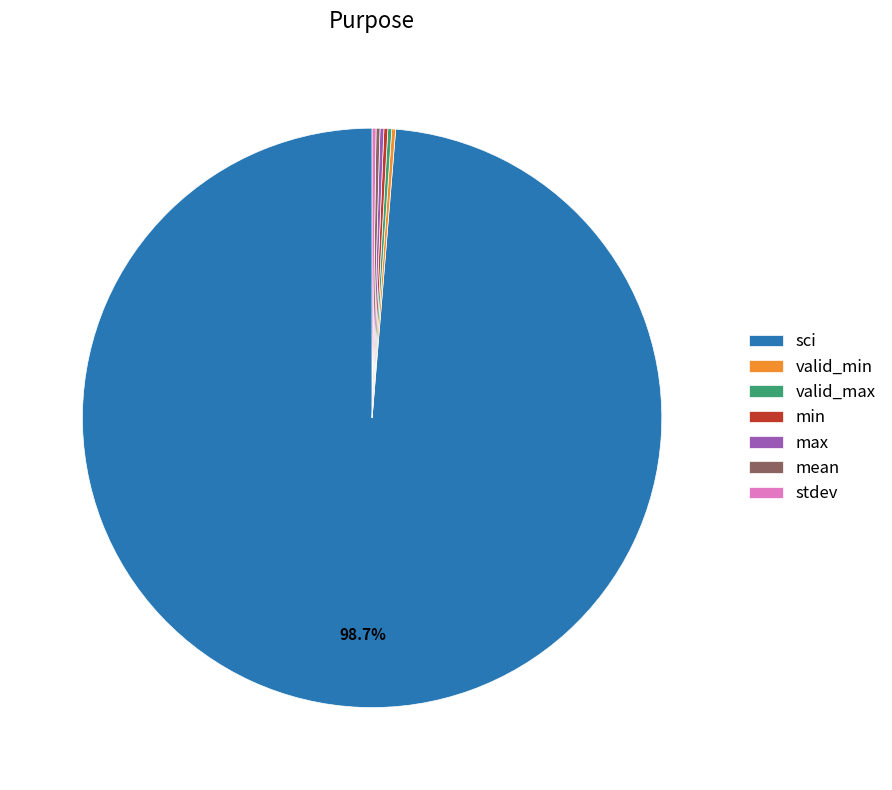

Which category accounts for the majority?

sci